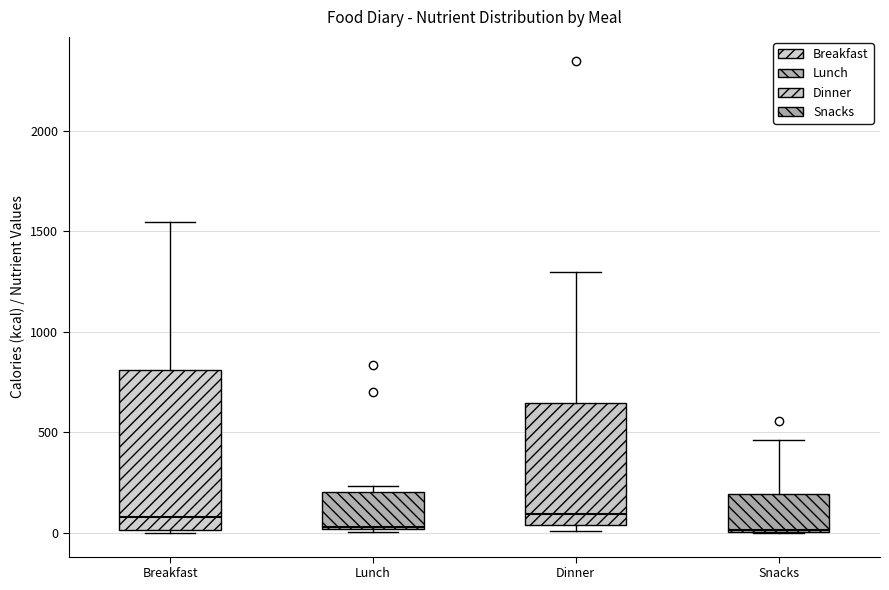

Reading left to right, transcribe this box plot: for each box, give where its median line is, the range the box spans, and where its two whiskers end, as read against the y-axis. The values are not printed on the chart, so give them approximately, as read against the axis.

Breakfast: median 100, box 0 to 800, whiskers 0 to 1550
Lunch: median 50, box 0 to 200, whiskers 0 (just below the box's lower edge) to 250
Dinner: median 100, box 50 to 650, whiskers 0 to 1300
Snacks: median 0, box 0 to 200, whiskers 0 to 450